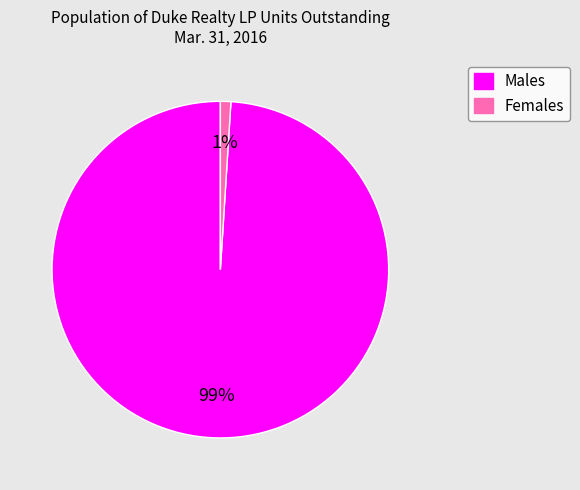

Does any single category account for the majority?

Yes